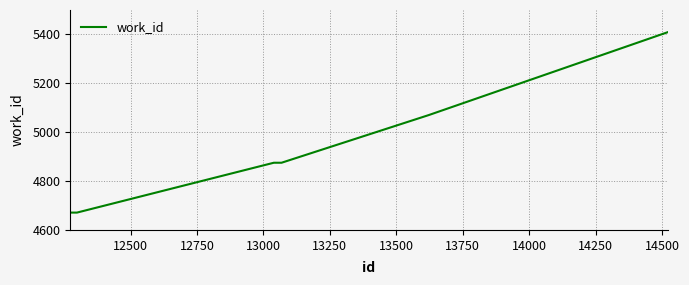

What is the maximum value shown in the chart?

5409